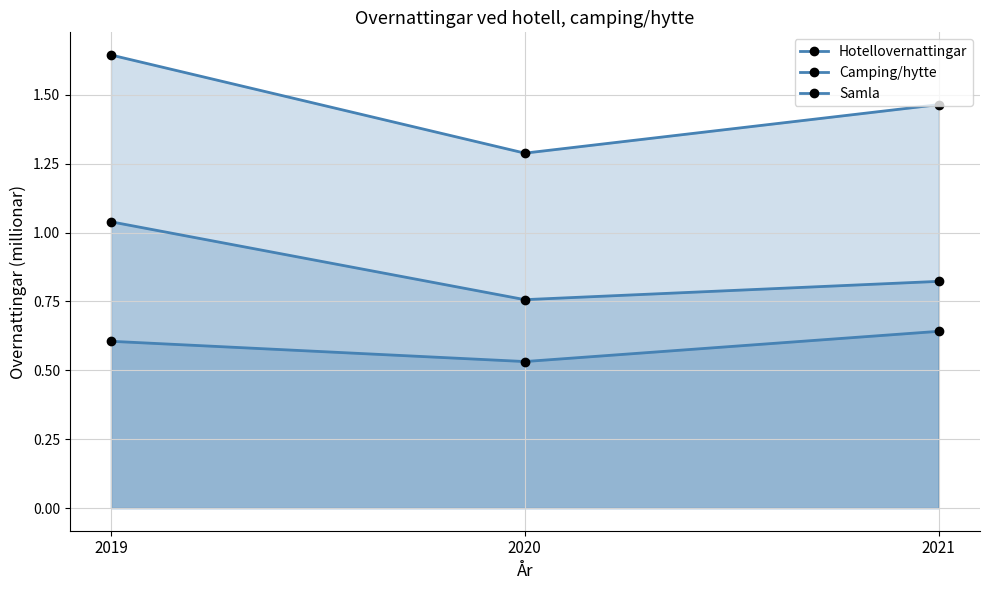

What is the greatest value displayed?

1.6